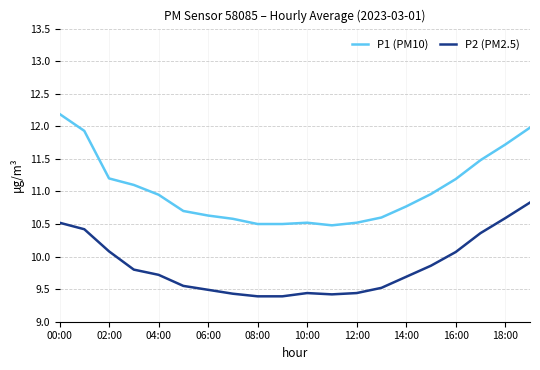

Which series has the largest range (max minus min)?

P1 (PM10)